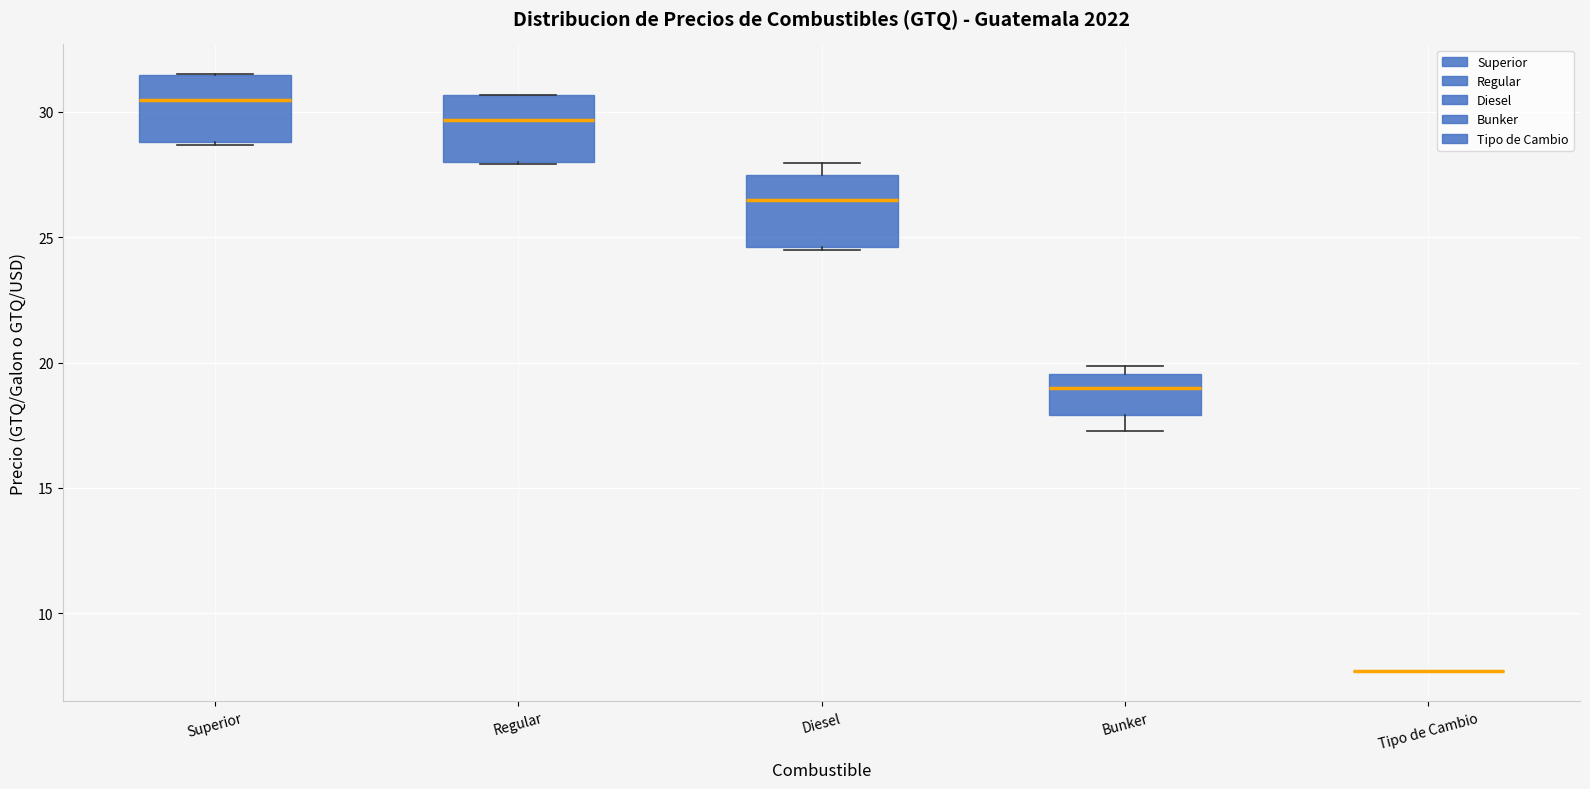

Reading left to right, transcribe this box plot: for each box, give where its median line is, the range the box spans, and where its two whiskers end, as read against the y-axis. The values are not printed on the chart, so give them approximately, as read against the axis.

Superior: median 30.5, box 29.0 to 31.5, whiskers 28.5 to 31.5
Regular: median 29.5, box 28.0 to 30.5, whiskers 28.0 to 30.5
Diesel: median 26.5, box 24.5 to 27.5, whiskers 24.5 to 28.0
Bunker: median 19.0, box 18.0 to 19.5, whiskers 17.5 to 20.0
Tipo de Cambio: box collapsed to a line at 7.5, whiskers 7.5 to 7.5